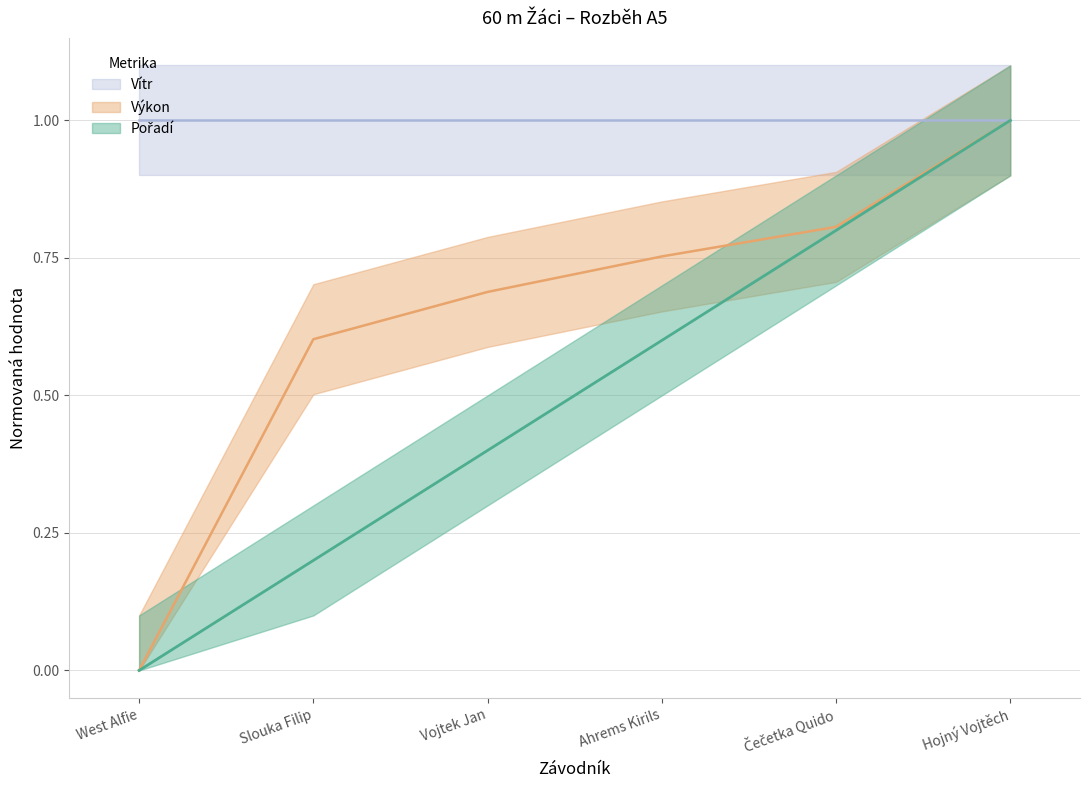

What value does the Výkon series have at Slouka Filip?

0.6